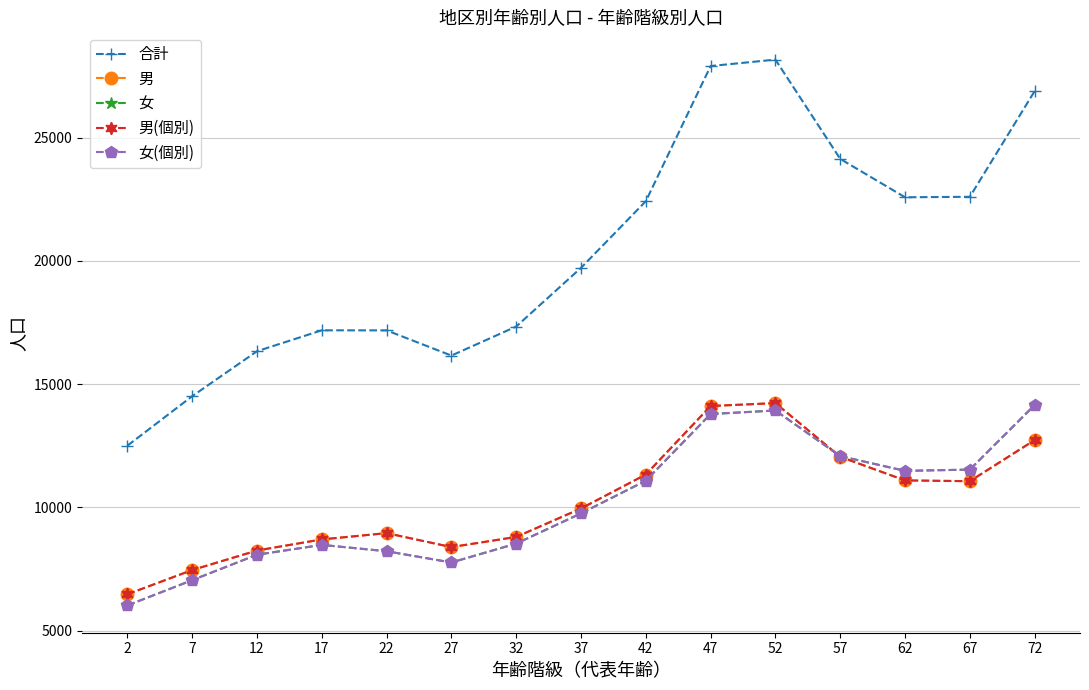

What is the approximate value of 女(個別) at 27, to the nearest 100?

7800